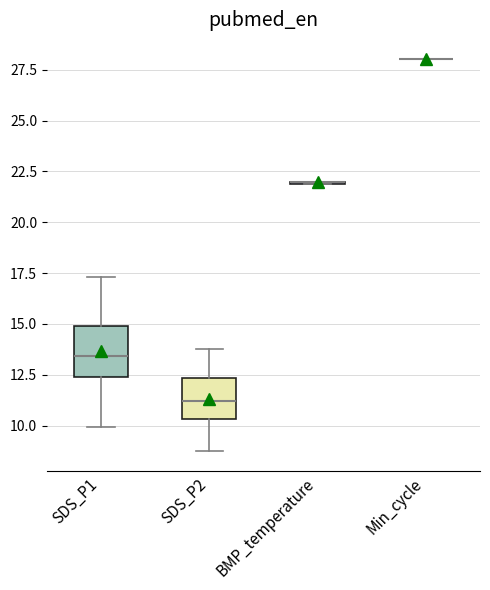

Reading left to right, read every box against the y-axis: the position of its median line, the range the box covers, and the ends of its whiskers. The values are not printed on the chart, so give them approximately, as read against the axis.

SDS_P1: median 13.5, box 12.5 to 15.0, whiskers 10.0 to 17.5
SDS_P2: median 11.0, box 10.5 to 12.5, whiskers 8.5 to 14.0
BMP_temperature: box collapsed to a line at 22.0, whiskers 22.0 to 22.0
Min_cycle: box collapsed to a line at 28.0, whiskers 28.0 to 28.0